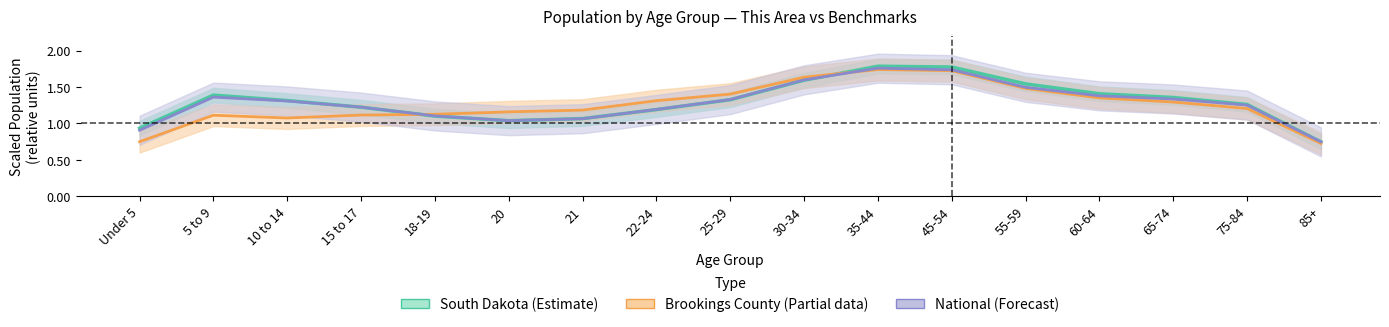

Reading left to right, extract all data points from this chart.

South Dakota (Estimate): 0.9	1.4	1.3	1.2	1.1	1.0	1.1	1.2	1.3	1.6	1.8	1.8	1.5	1.4	1.4	1.3	0.7
Brookings County (Partial): 0.7	1.1	1.1	1.1	1.1	1.2	1.2	1.3	1.4	1.6	1.7	1.7	1.5	1.3	1.3	1.2	0.7
National (Forecast): 0.9	1.4	1.3	1.2	1.1	1.0	1.1	1.2	1.3	1.6	1.8	1.7	1.5	1.4	1.3	1.3	0.7